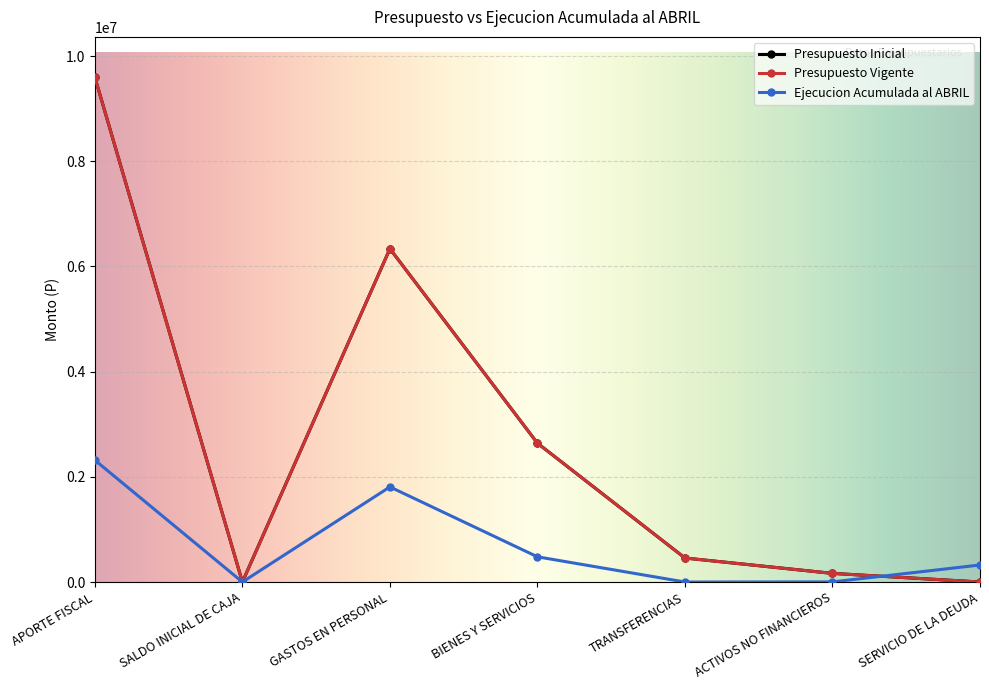

How many lines are shown in the chart?

3